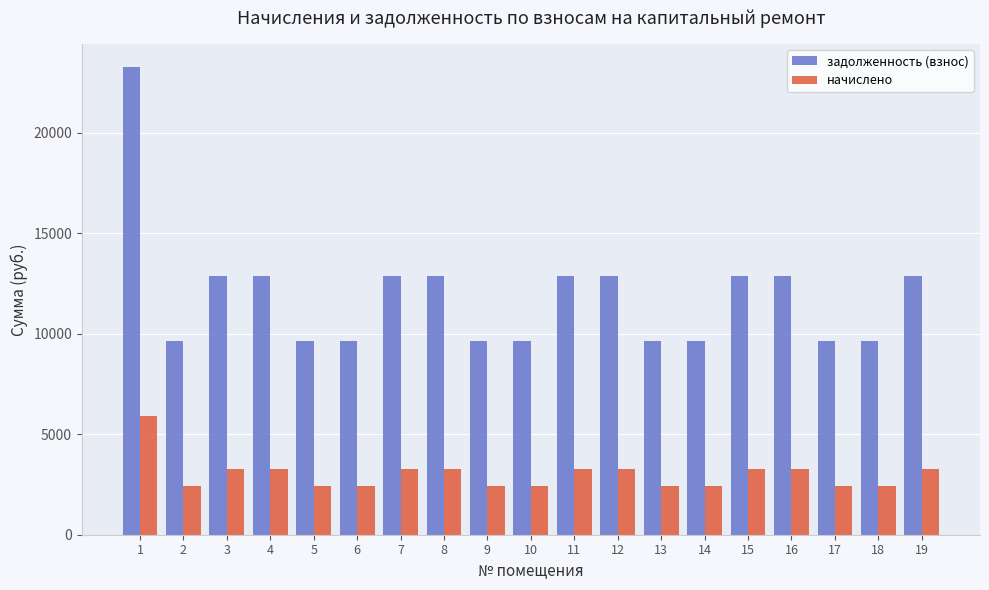

Is it true that задолженность (взнос) equals 12883.2 at 16?

True